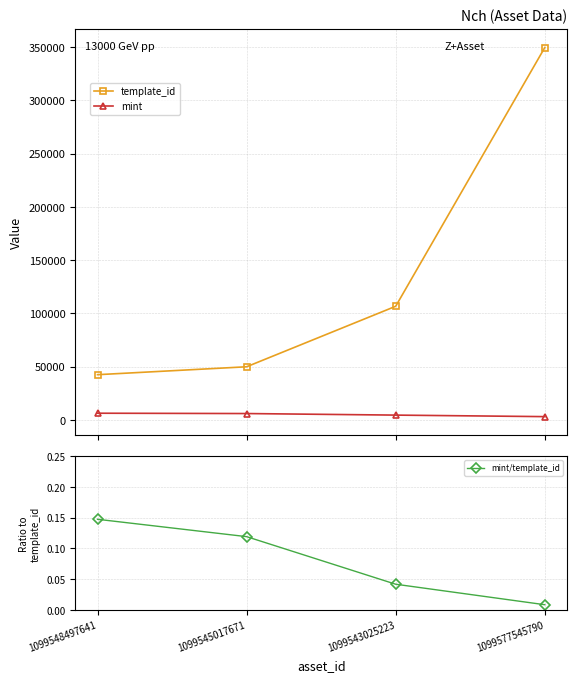

Reading right to left, transcribe all the data shown in this chart.

template_id: 349523.0	106640.0	49849.0	42421.0
mint: 3046.0	4476.0	5943.0	6253.0
mint/template_id: 0.0	0.0	0.1	0.1